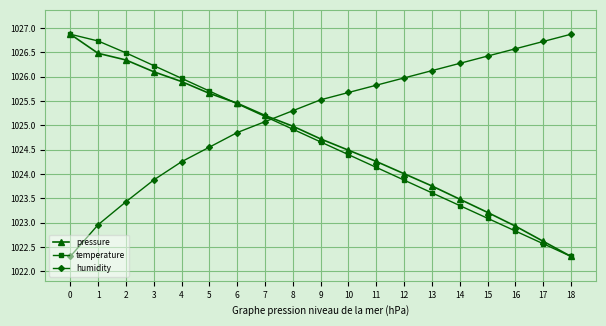

What is the maximum value for pressure?

1026.9